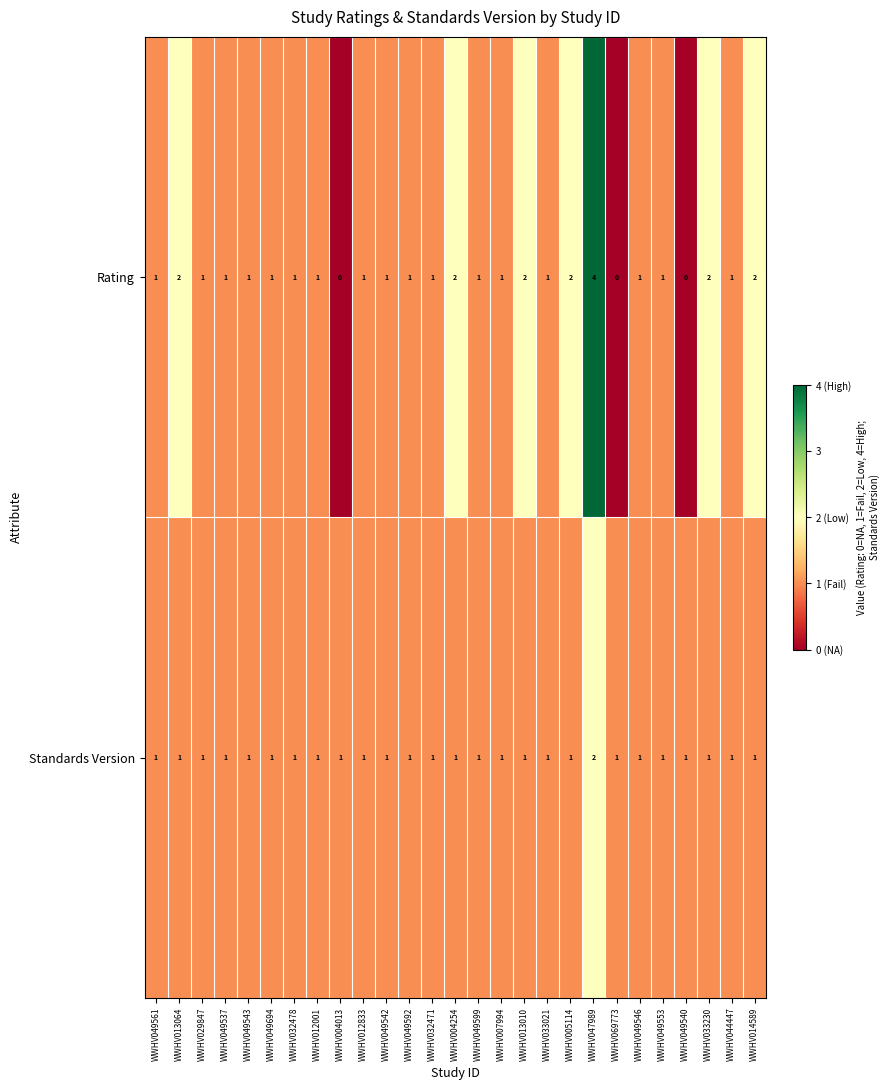

What is the total value across all series at WWHV049537?

2